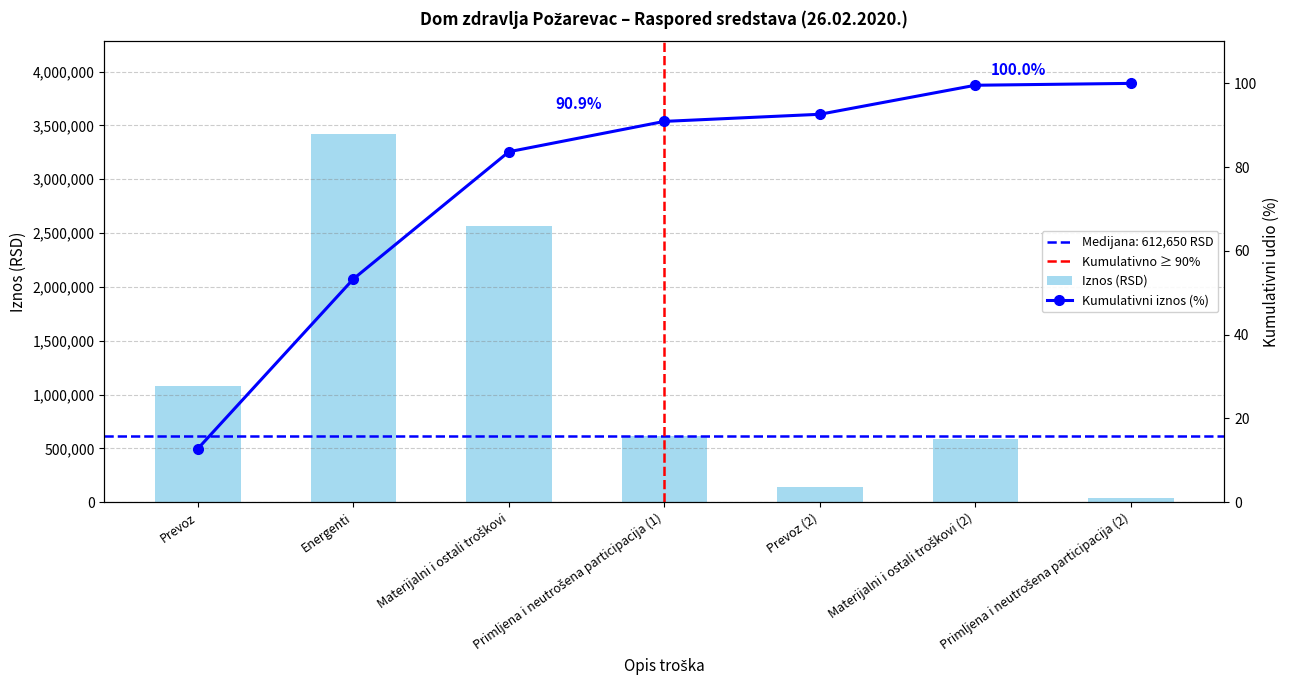

Where does the data first go above 612650?

Prevoz